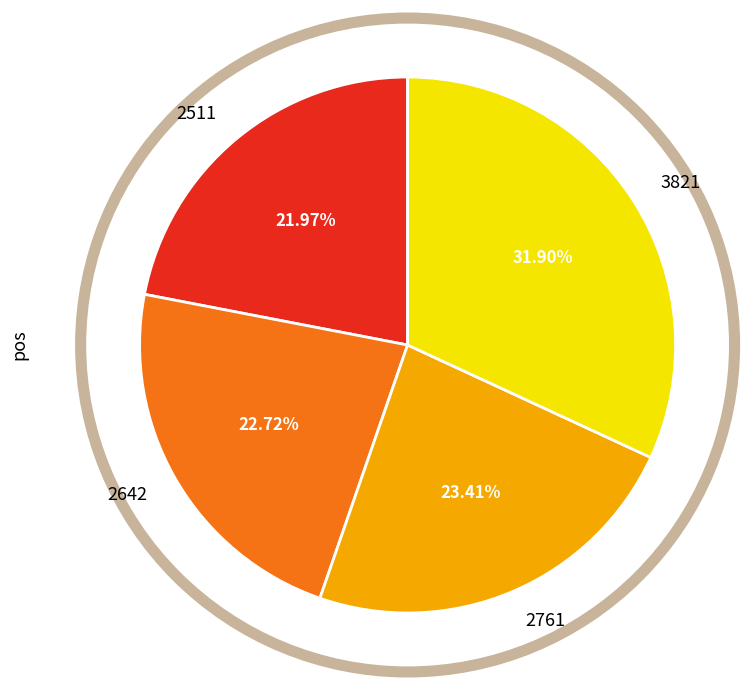

Is there a majority slice in this chart?

No